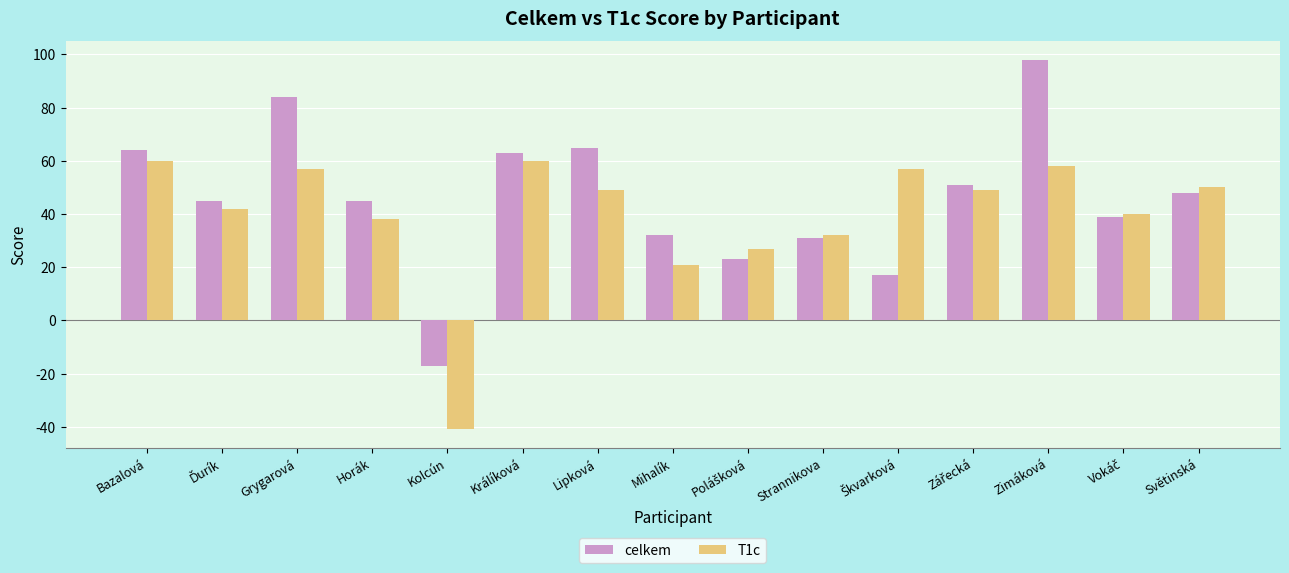

At which label does T1c first exceed 49?

Bazalová